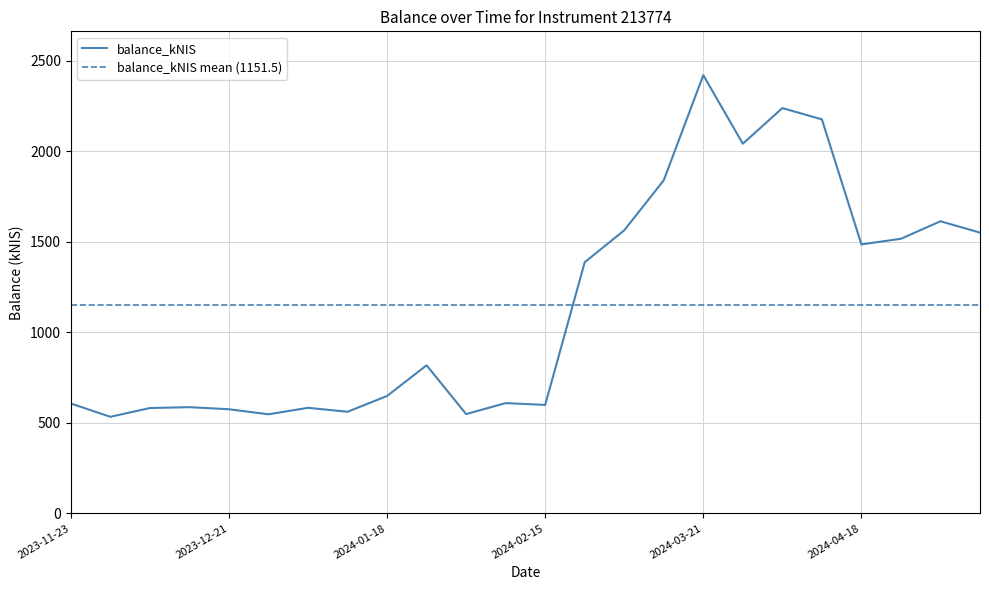

What is the average value?

1151.5